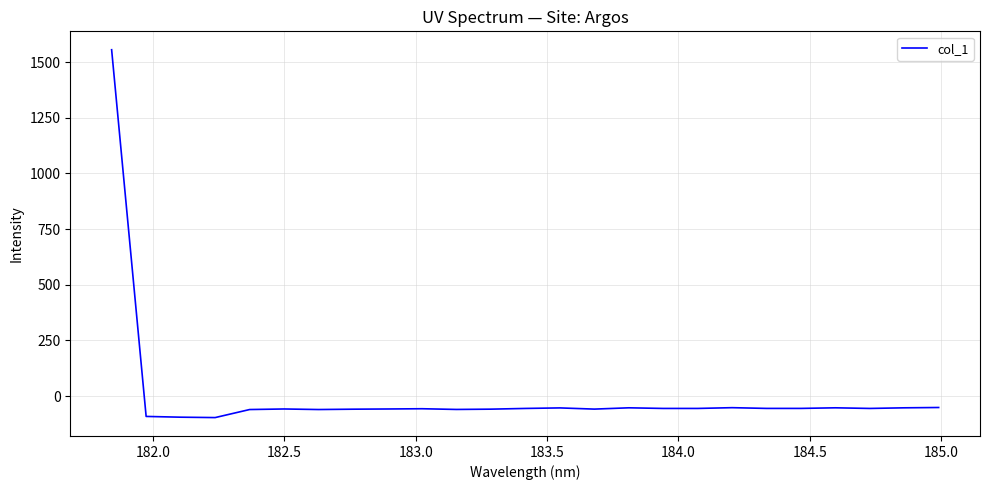

What is the maximum value shown in the chart?

1555.5